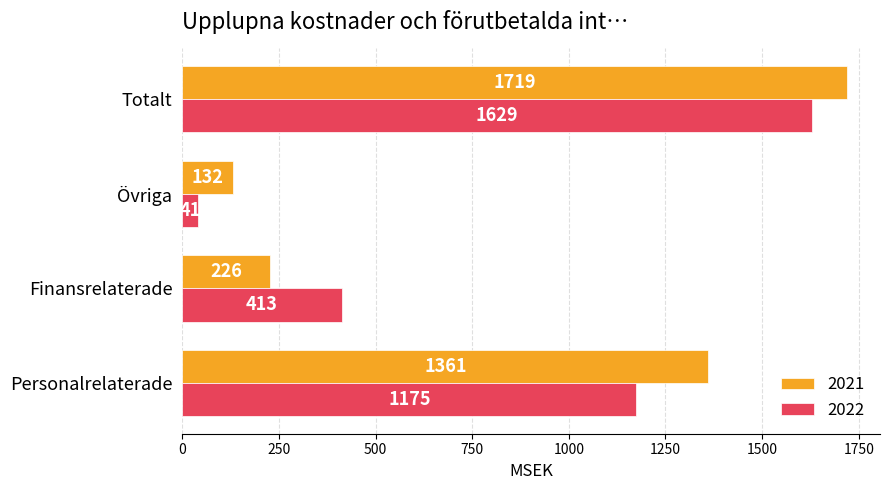

Which series has the largest total across all categories?

2021